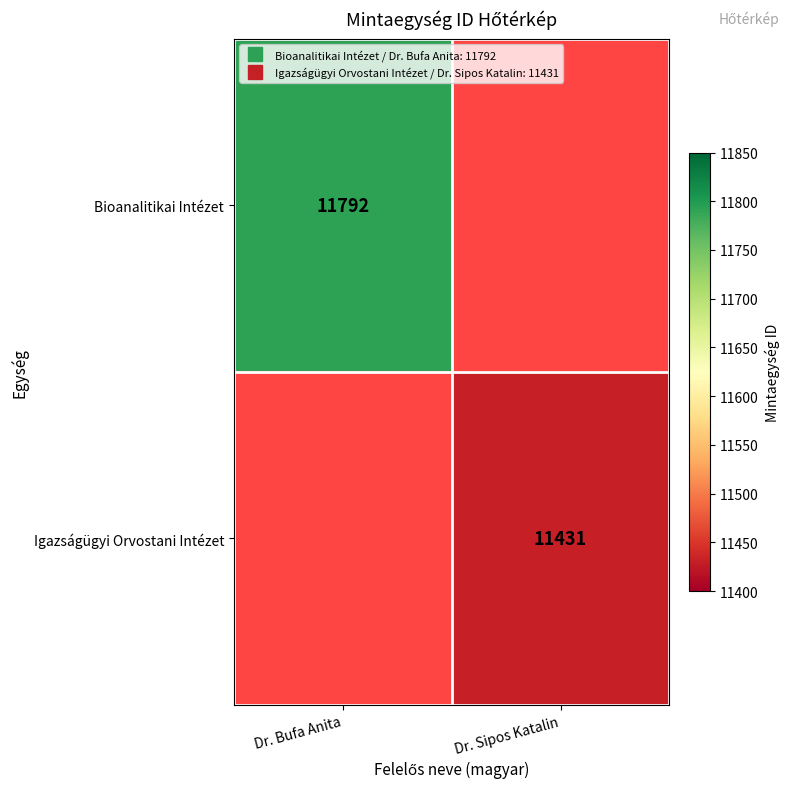

Which has a higher value, Dr. Sipos Katalin or Dr. Bufa Anita?

Dr. Bufa Anita